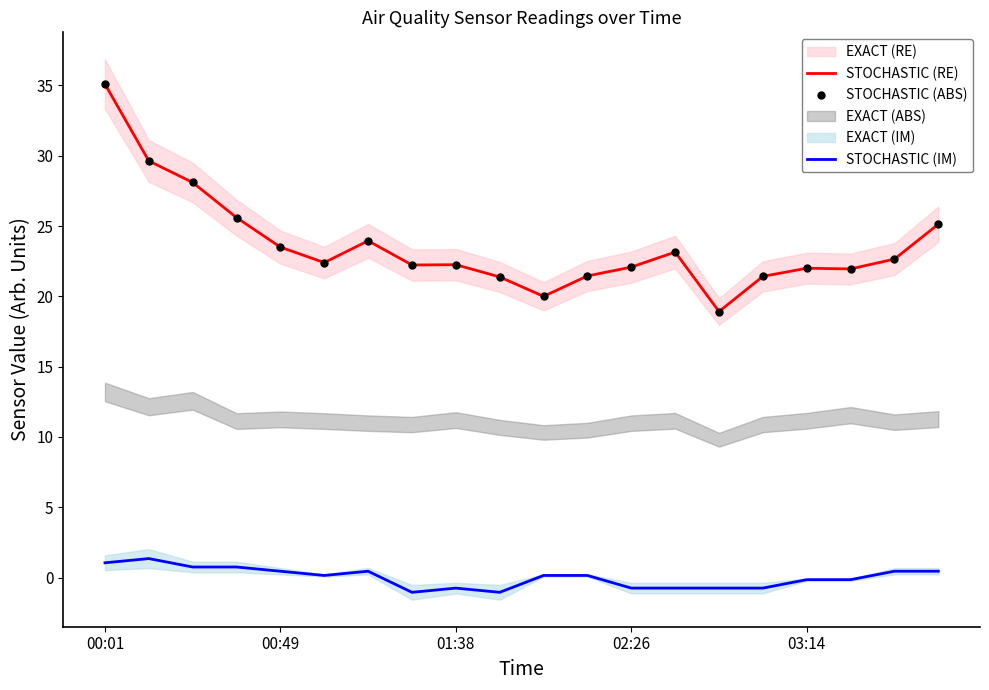

What is the difference between the second highest and minimum values in the STOCHASTIC (IM) series?

2.1